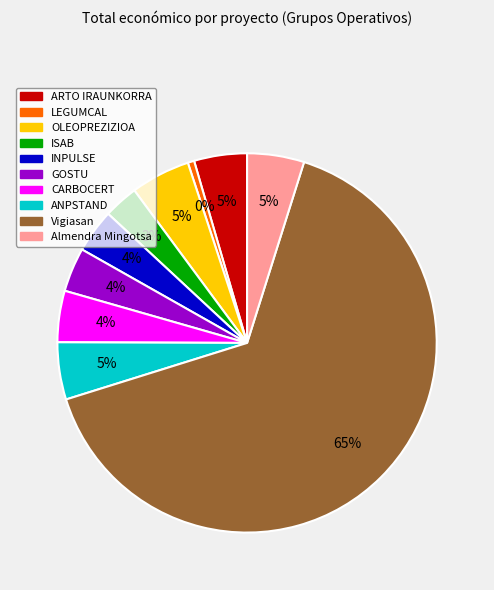

What is the largest slice in the pie chart?

Vigiasan